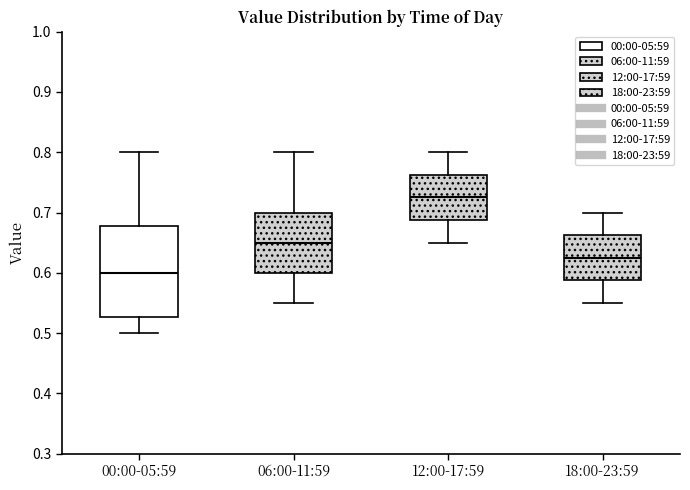

Reading left to right, transcribe this box plot: for each box, give where its median line is, the range the box spans, and where its two whiskers end, as read against the y-axis. The values are not printed on the chart, so give them approximately, as read against the axis.

00:00-05:59: median 0.60, box 0.53 to 0.68, whiskers 0.50 to 0.80
06:00-11:59: median 0.65, box 0.60 to 0.70, whiskers 0.55 to 0.80
12:00-17:59: median 0.73, box 0.69 to 0.76, whiskers 0.65 to 0.80
18:00-23:59: median 0.63, box 0.59 to 0.66, whiskers 0.55 to 0.70